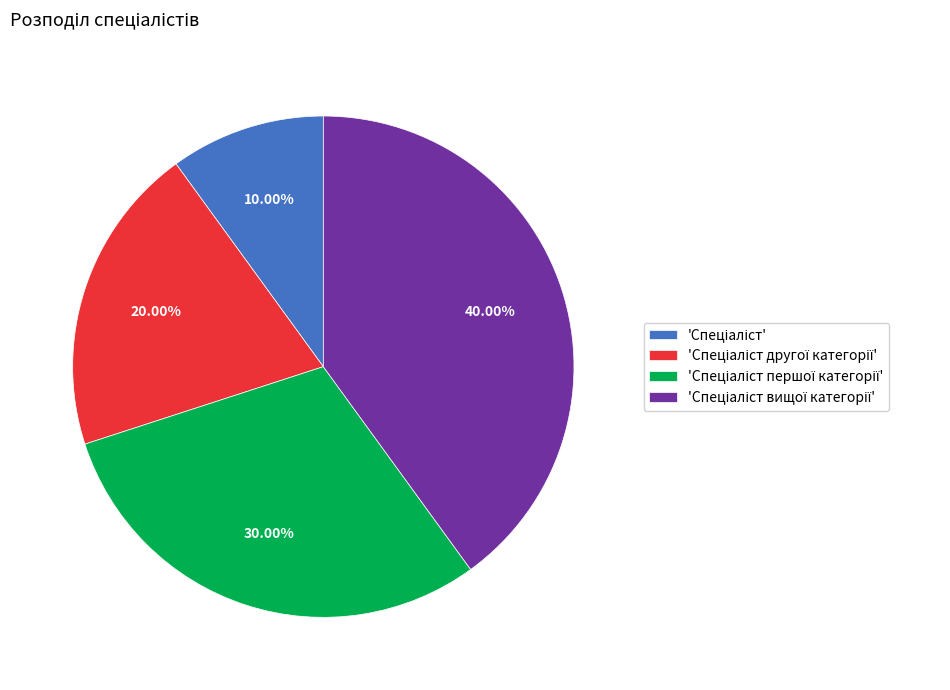

Is there a majority slice in this chart?

No